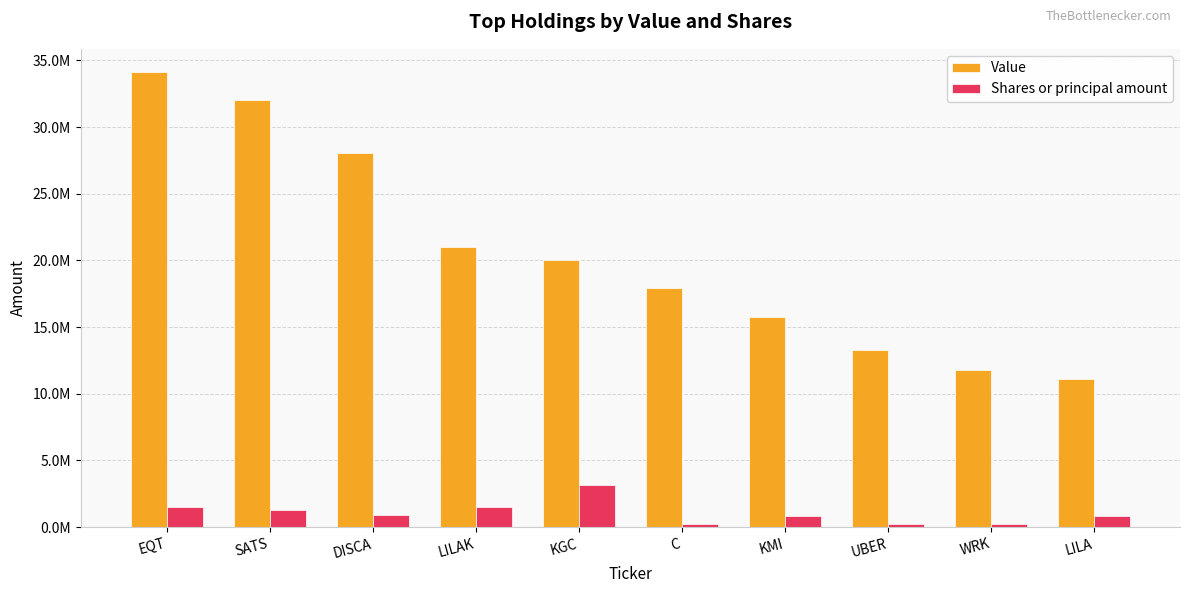

At which category is the sum across all series the highest?

EQT